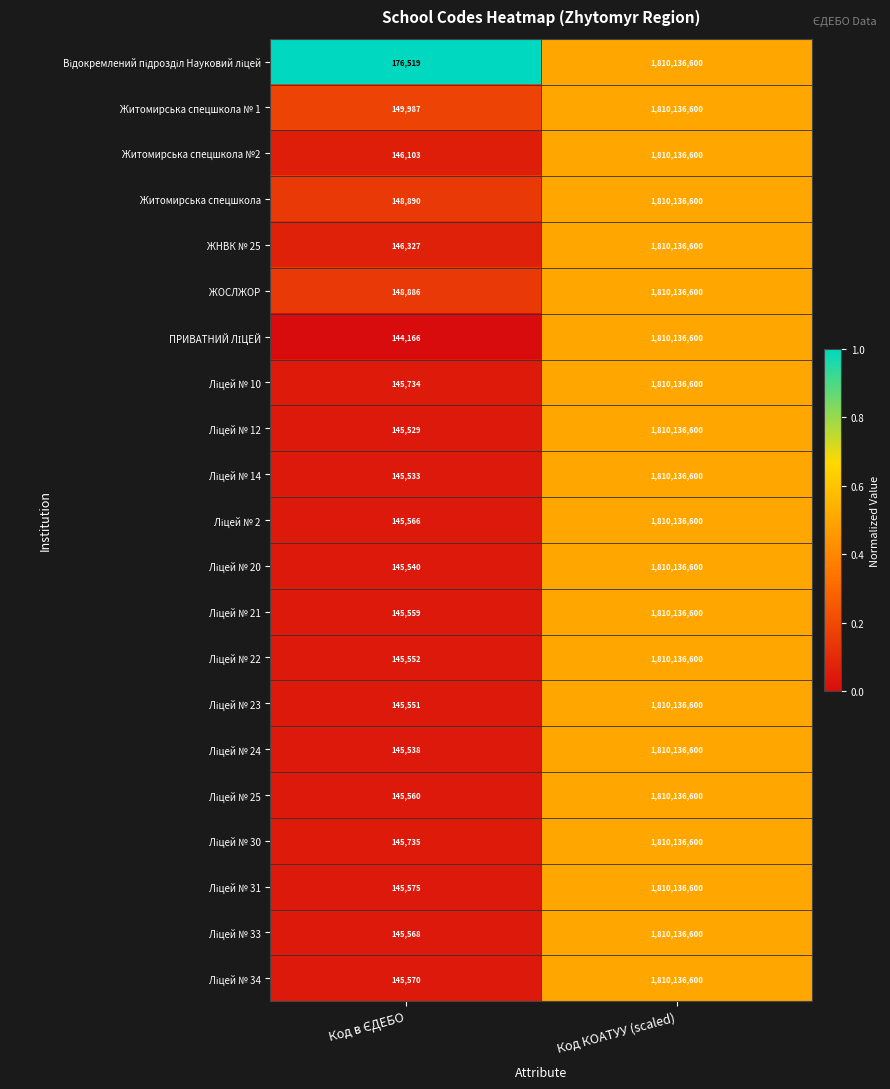

Is it true that Житомирська спецшкола equals 1810136600 at Код КОАТУУ (scaled)?

True